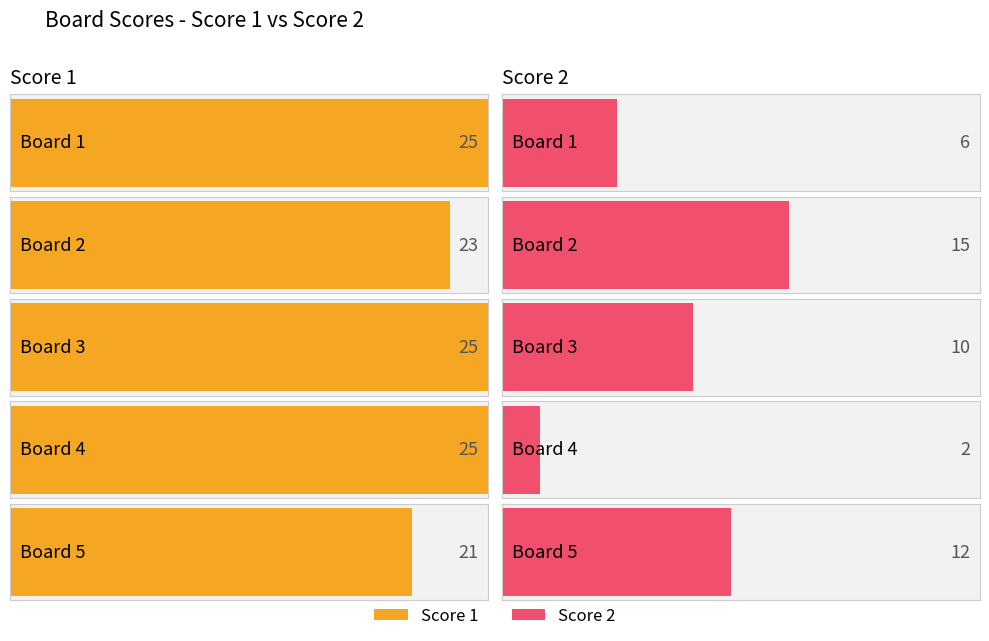

At which category is the sum across all series the highest?

Board 2